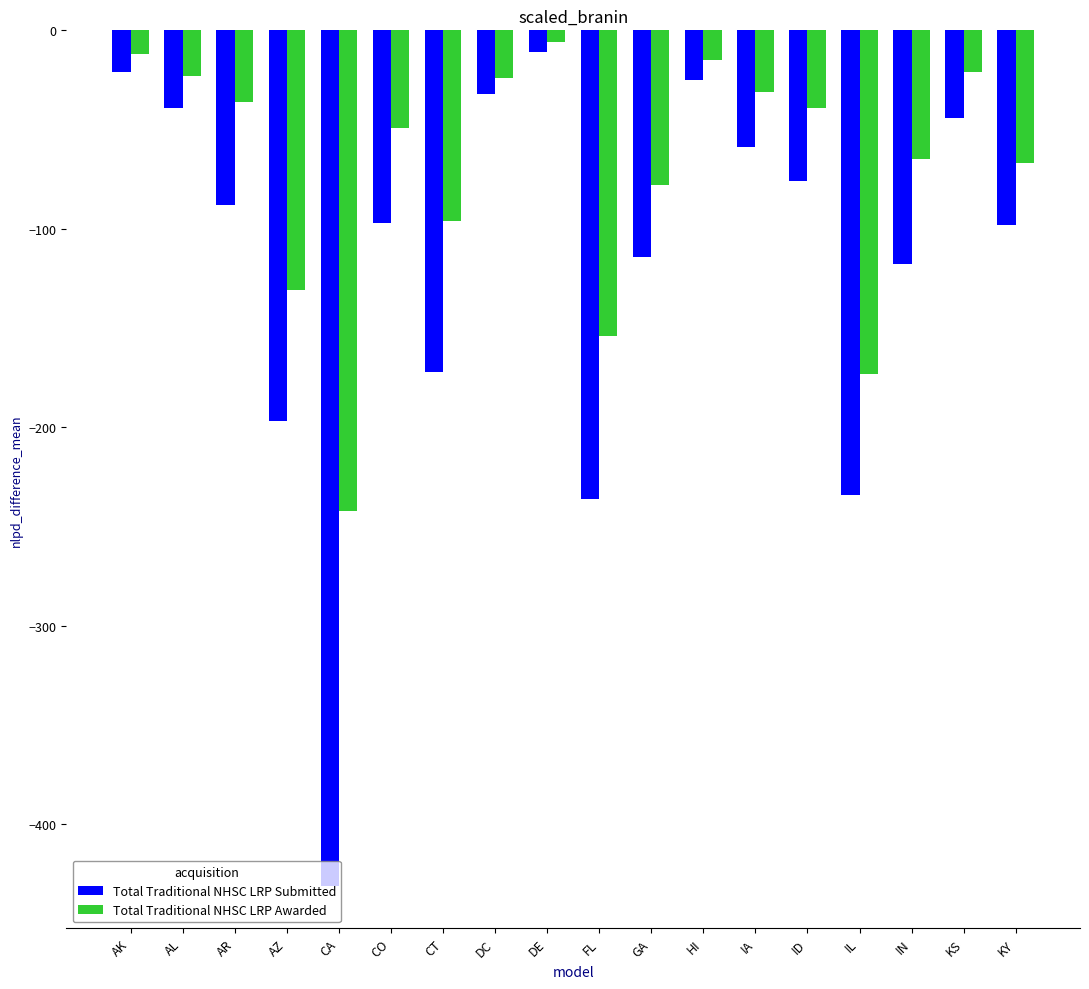

What is the total value across all series at DE?

-17